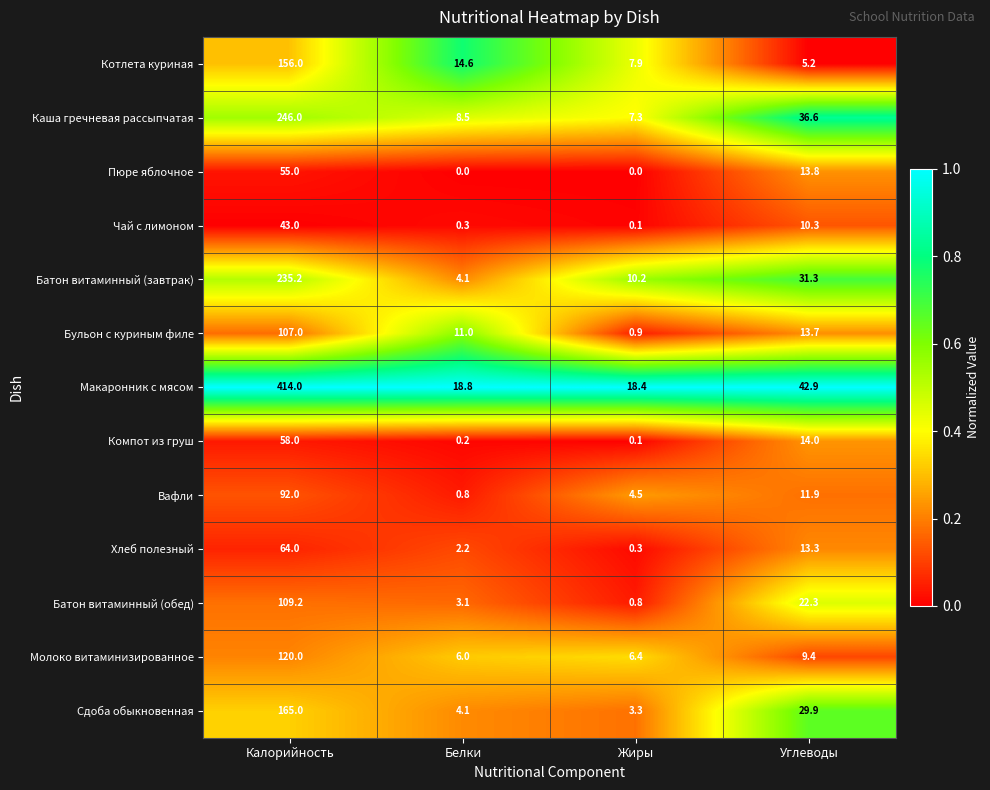

What is the sum of the Котлета куриная values at Калорийность and Углеводы?

161.2